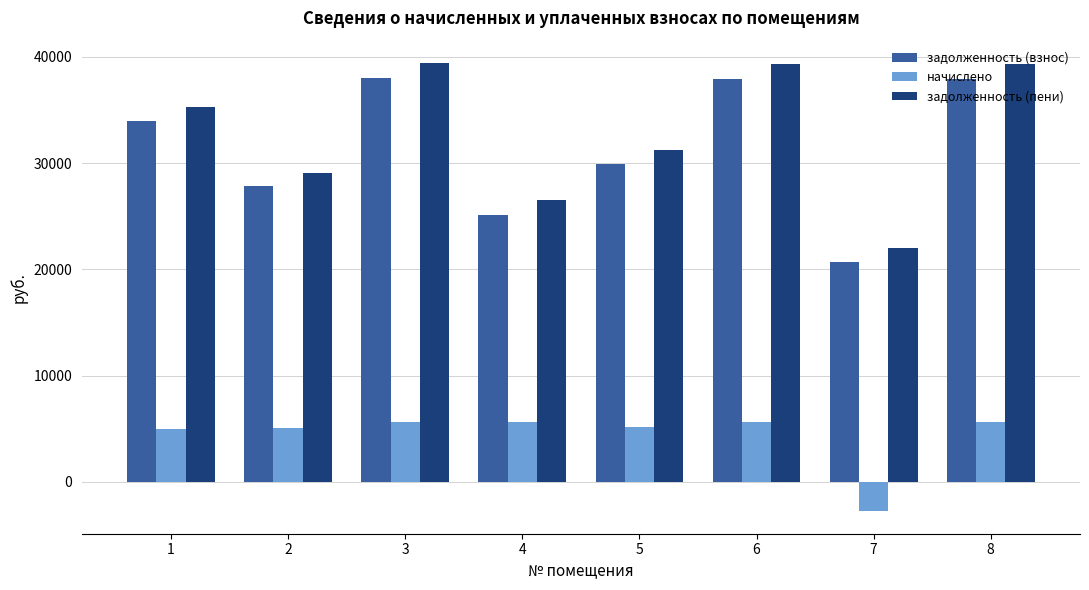

What is the approximate value of задолженность (взнос) at 8?

37956.6